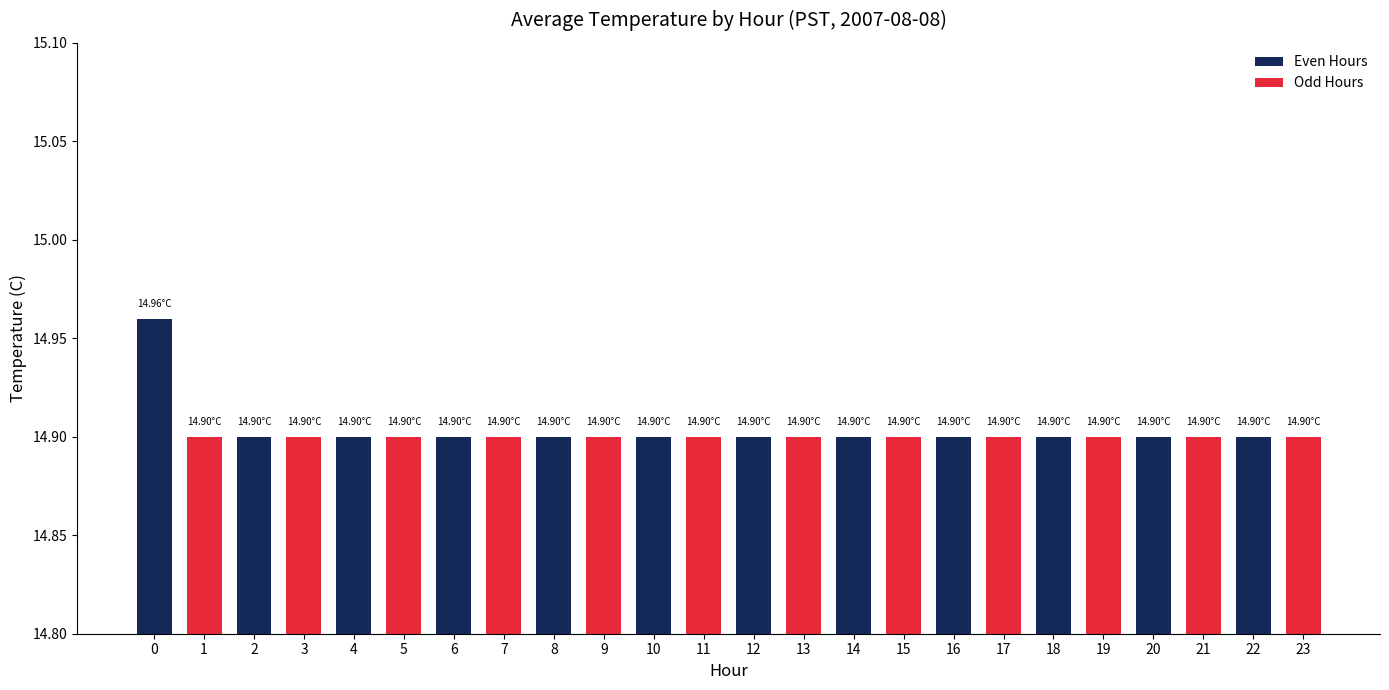

How many values are between 14 and 15?

24